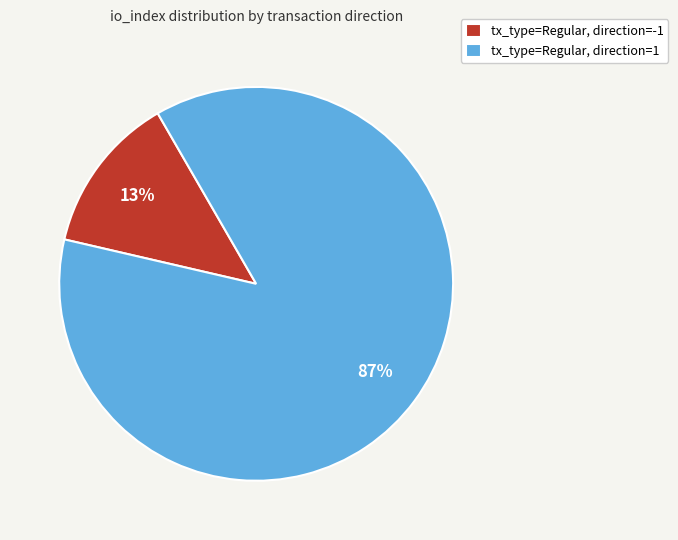

Is there any slice that represents more than half of the pie?

Yes